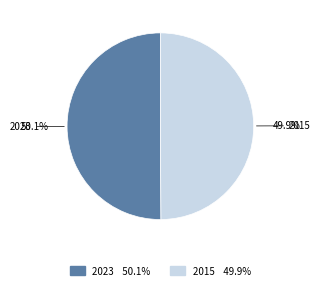

Is the sum of 2015 and 2023 greater than half?

Yes